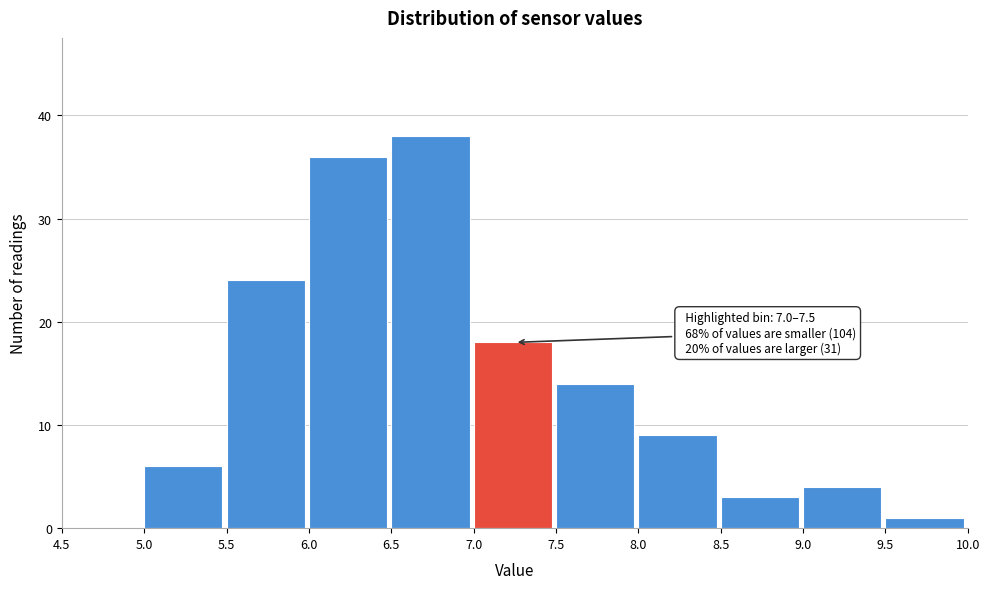

Which range on the x-axis has the tallest bar?

6.5 to 7.0